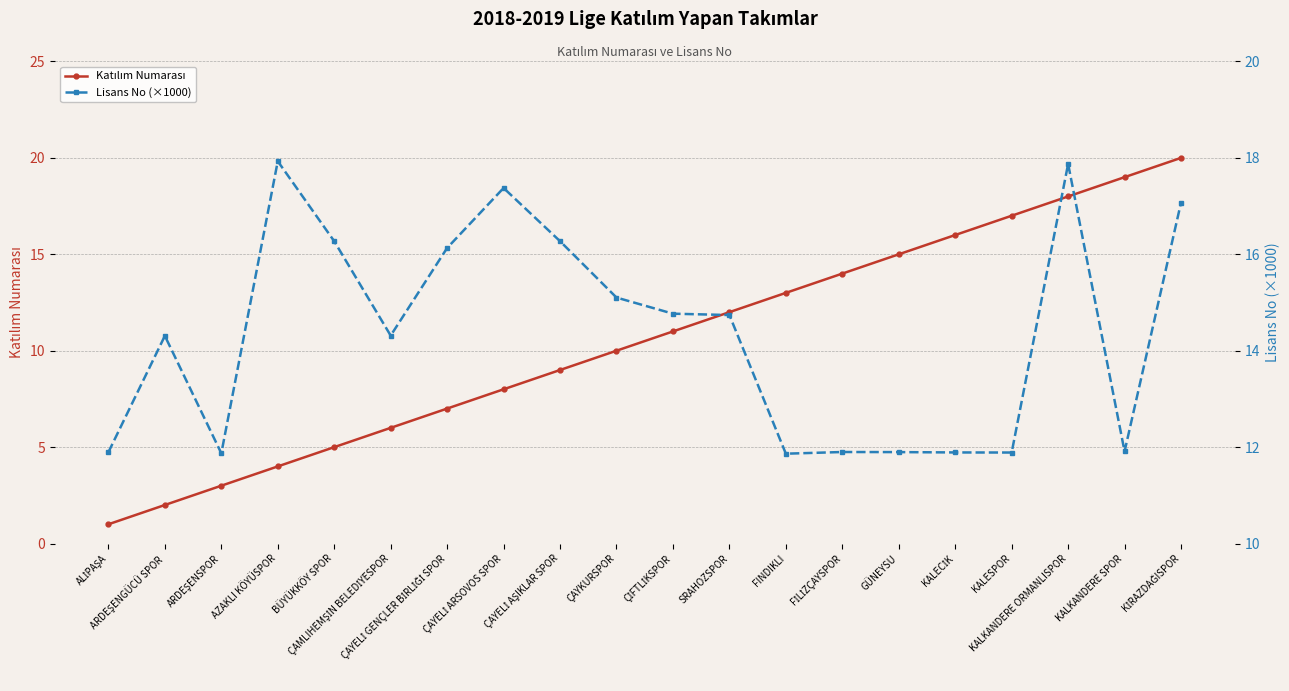

The value of Katılım Numarası at SRAHOZSPOR is 12.0. True or false?

True